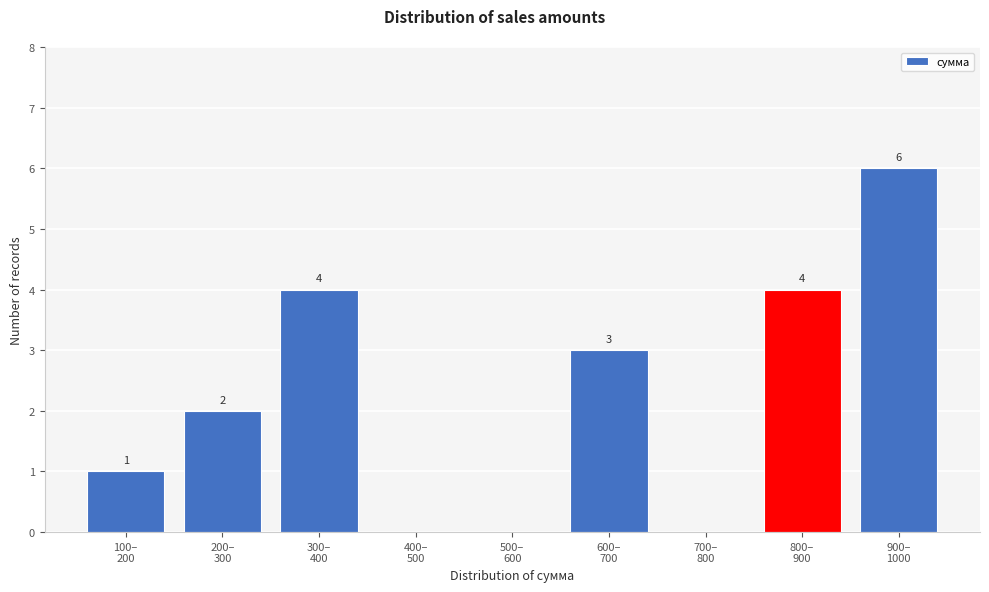

What is the sum of all values?

20